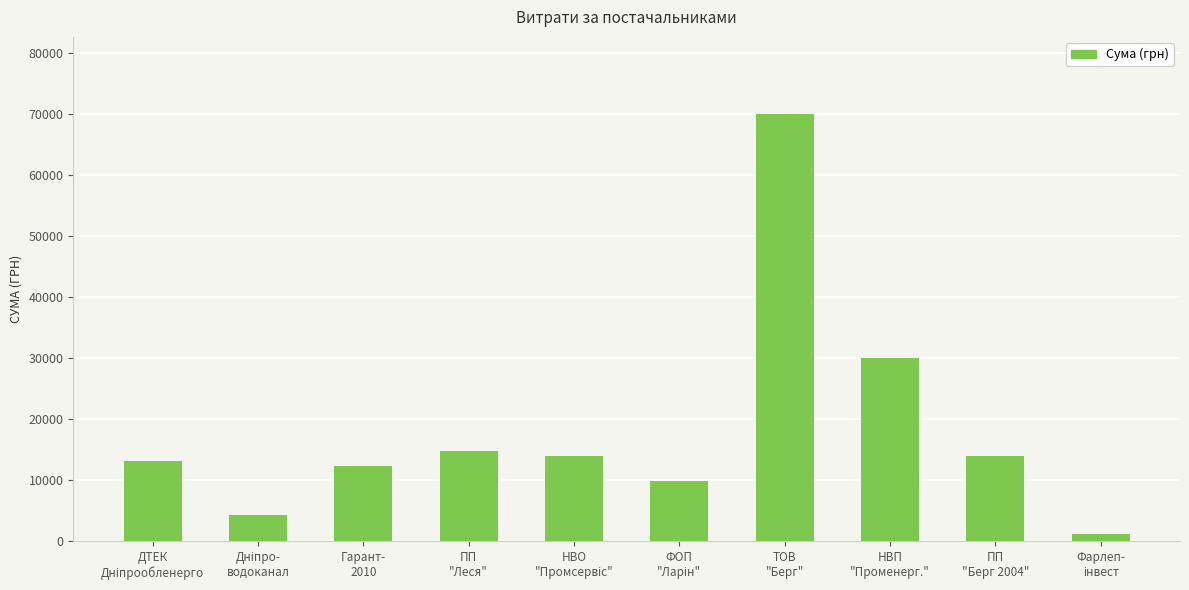

What is the maximum value shown in the chart?

70000.0